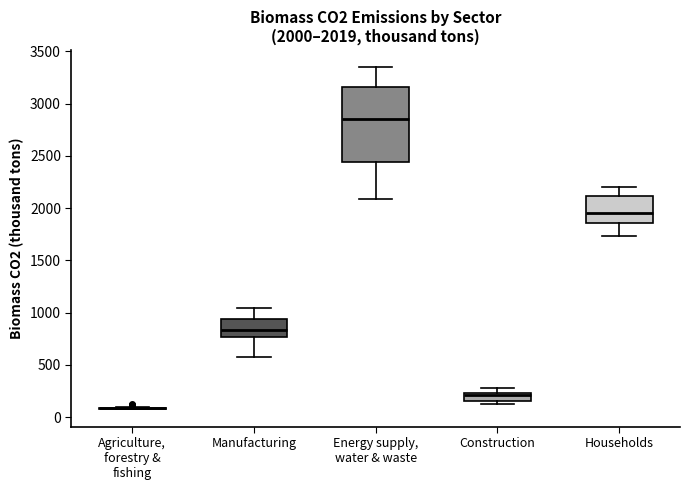

Comparing the boxes themselves (not the whiskers), which one is the tallest?

Energy supply, water & waste